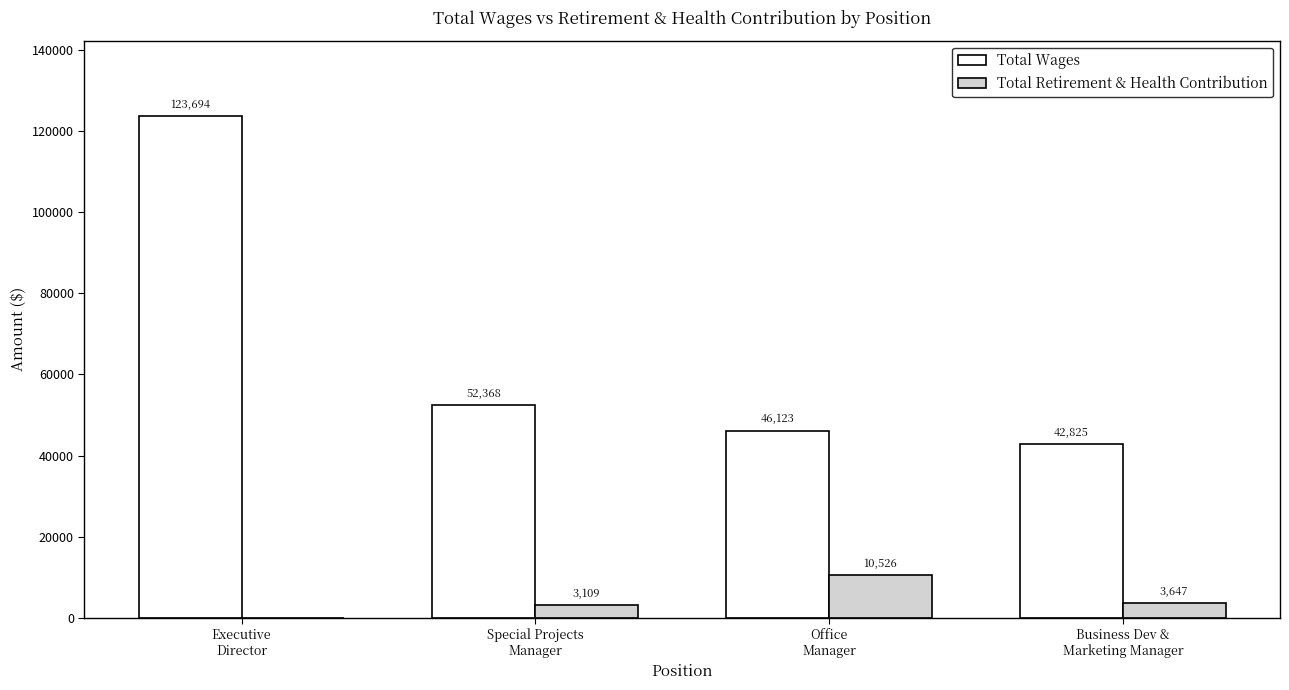

Which series has the largest total across all categories?

Total Wages